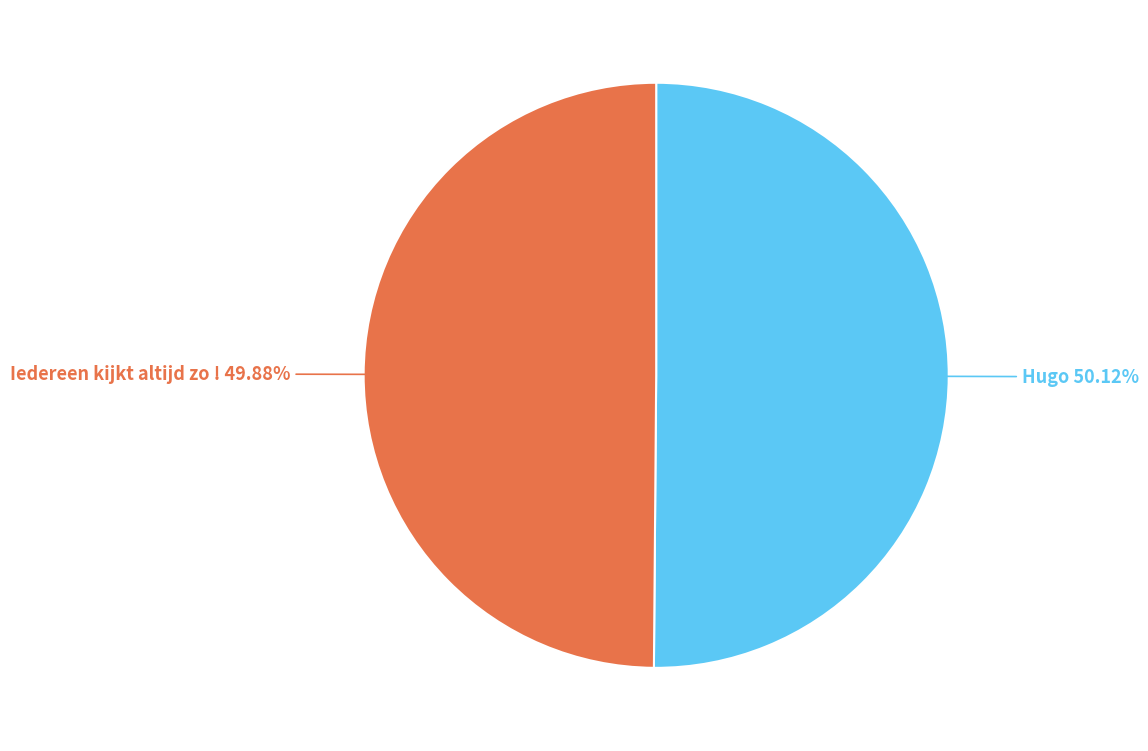

Does any single category account for the majority?

Yes